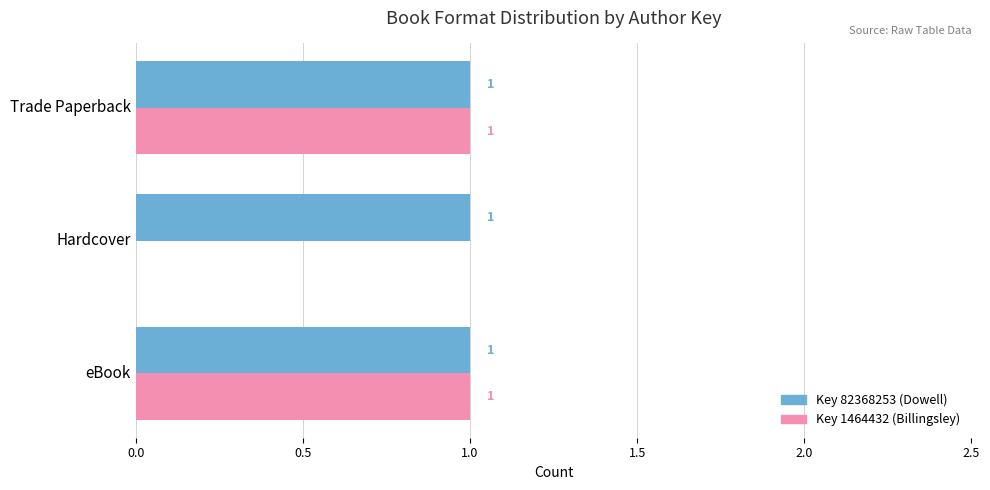

How many Key 1464432 (Billingsley) values are between 0 and 1?

3